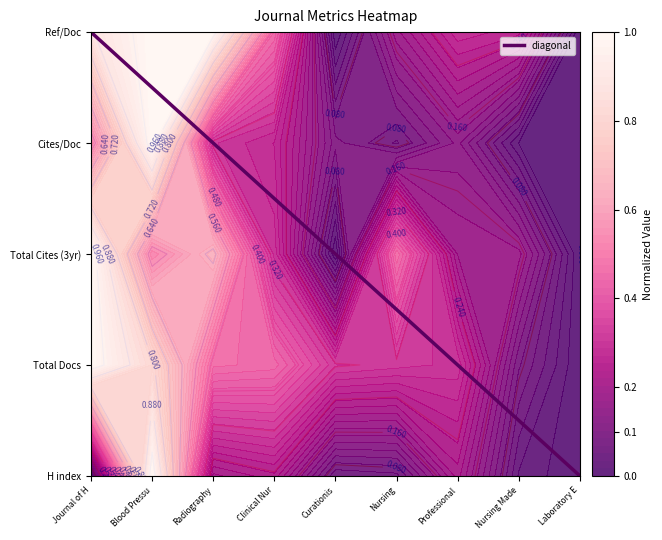

True or false: the data shows -2 at Laboratory E.

False